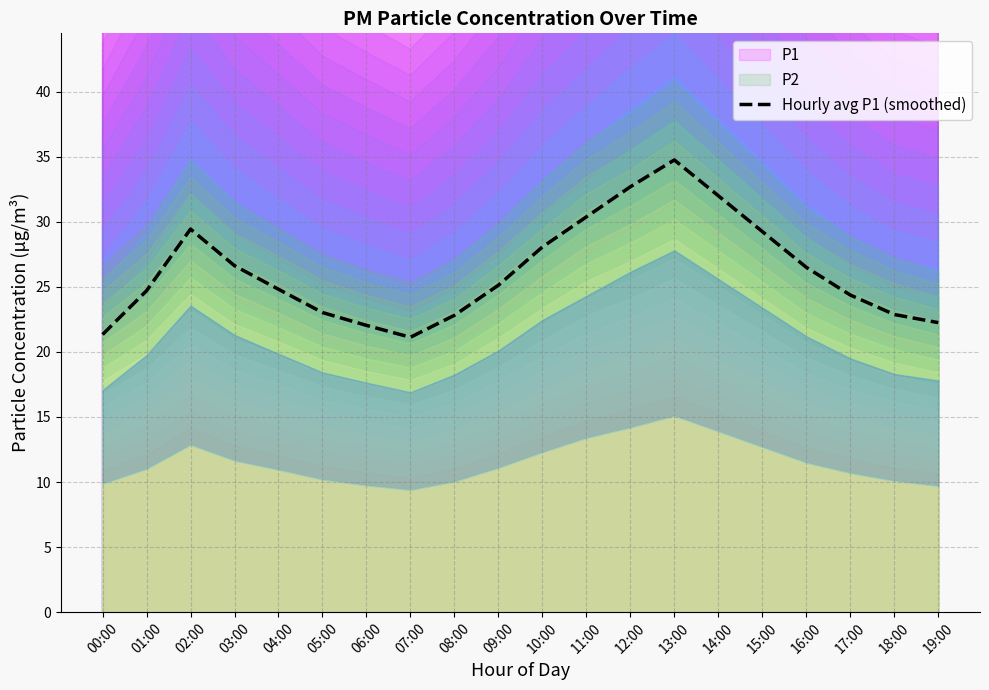

What is the change in value from 03:00 to 17:00?

-2.2